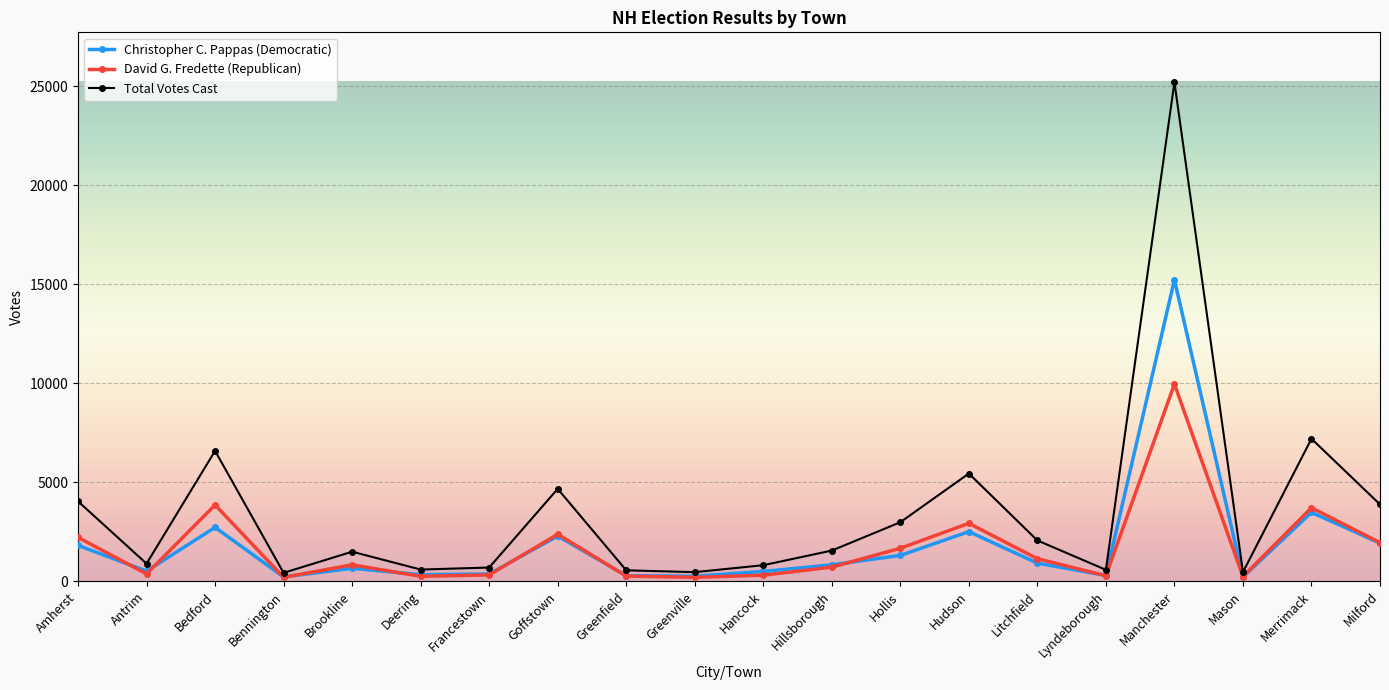

What is the value of the Total Votes Cast point at the 7th from the left?

701